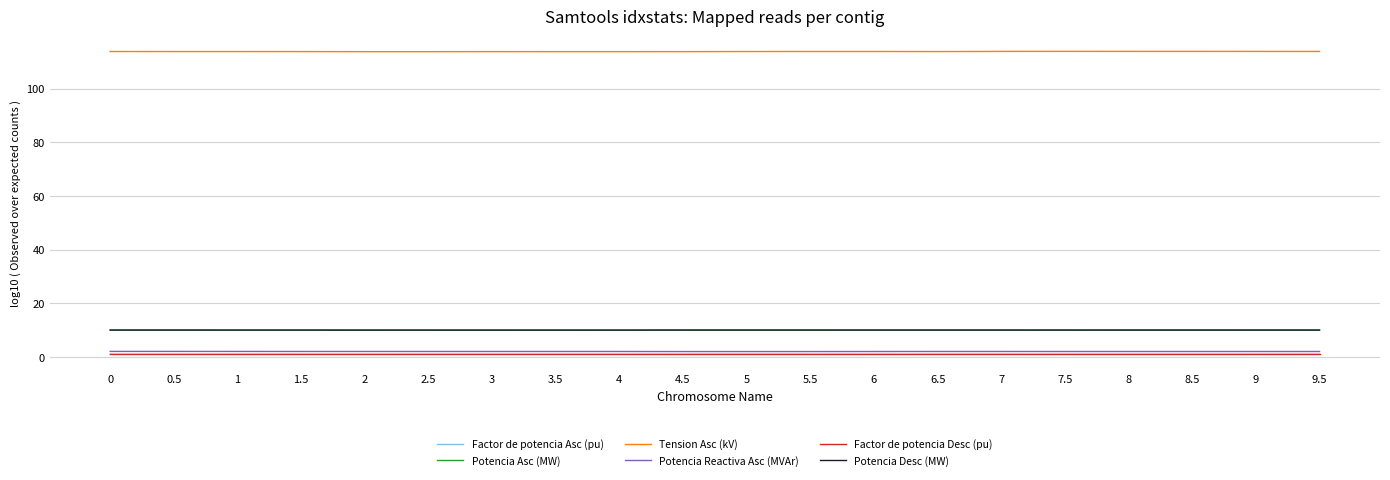

What is the average value of the Tension Asc (kV) series?

113.8